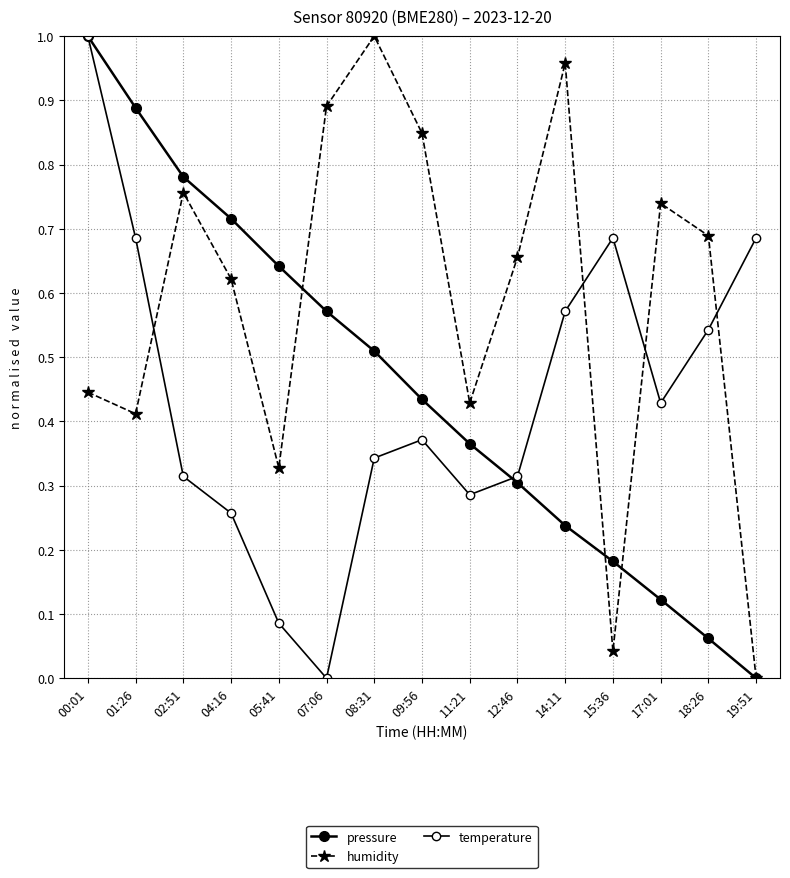

What is the value of the humidity point at the 7th from the left?

1.0